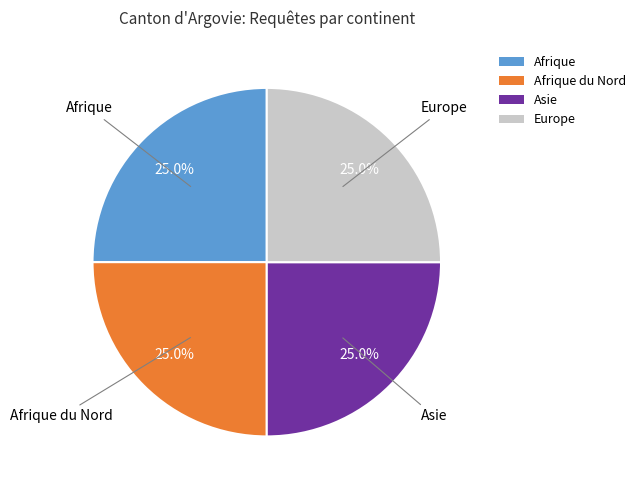

To the nearest percent, what portion does Afrique represent?

25%